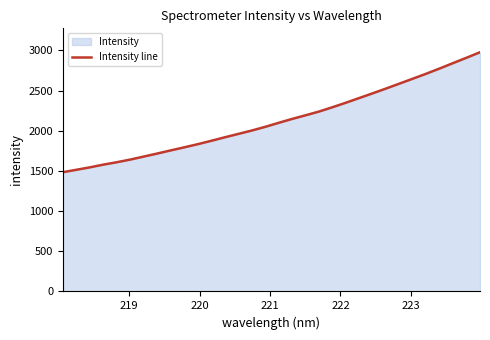

What is the minimum value shown in the chart?

1483.8